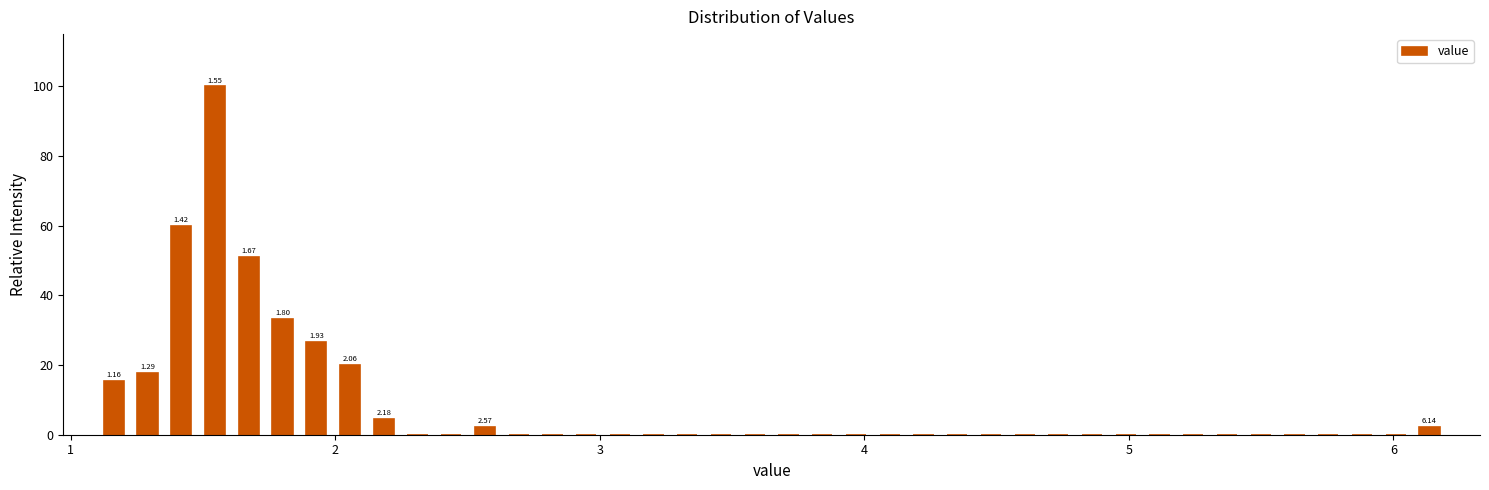

Around what value on the x-axis is the tallest bar? Give the approximate position of its centre, as read against the axis.

1.5